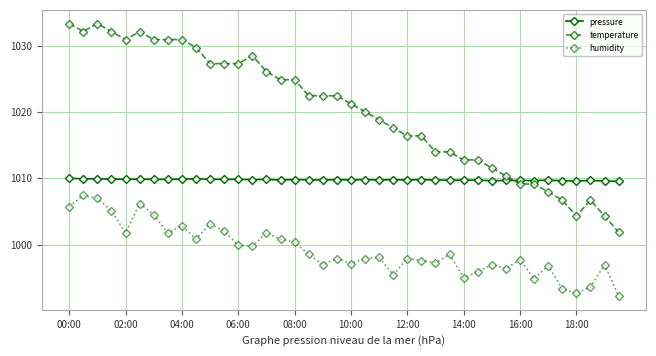

Which series has the largest range (max minus min)?

temperature